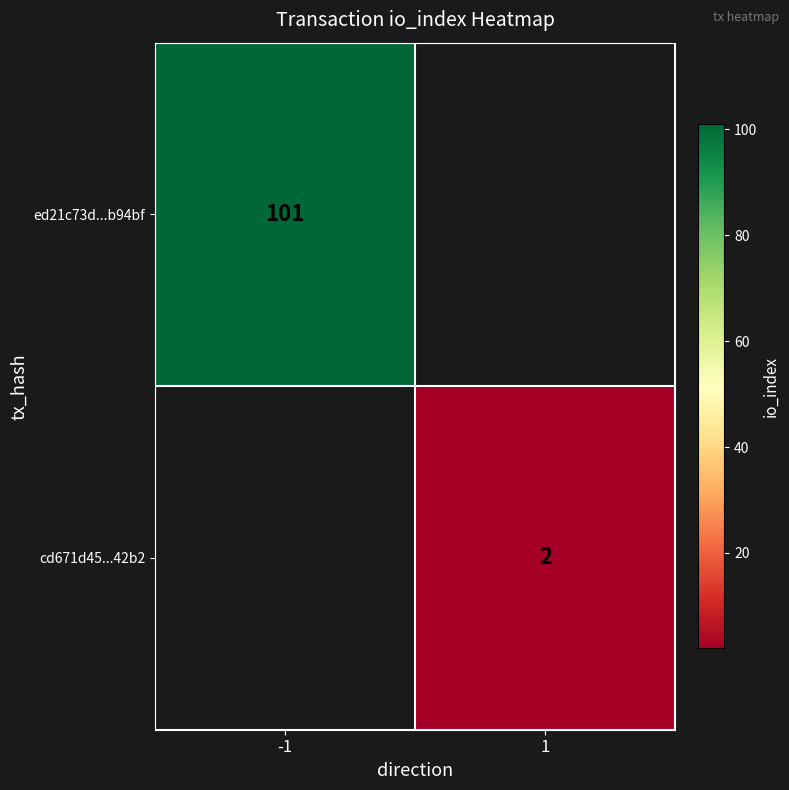

The value of ed21c73d...b94bf at -1 is 140. True or false?

False